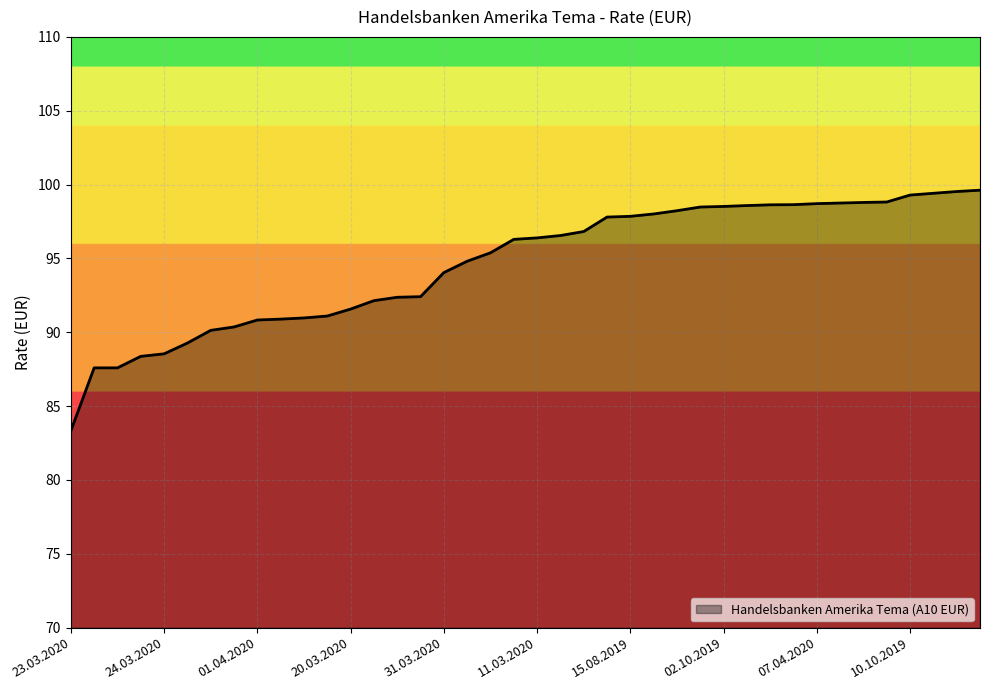

Does the chart display data point markers on the line(s)?

No